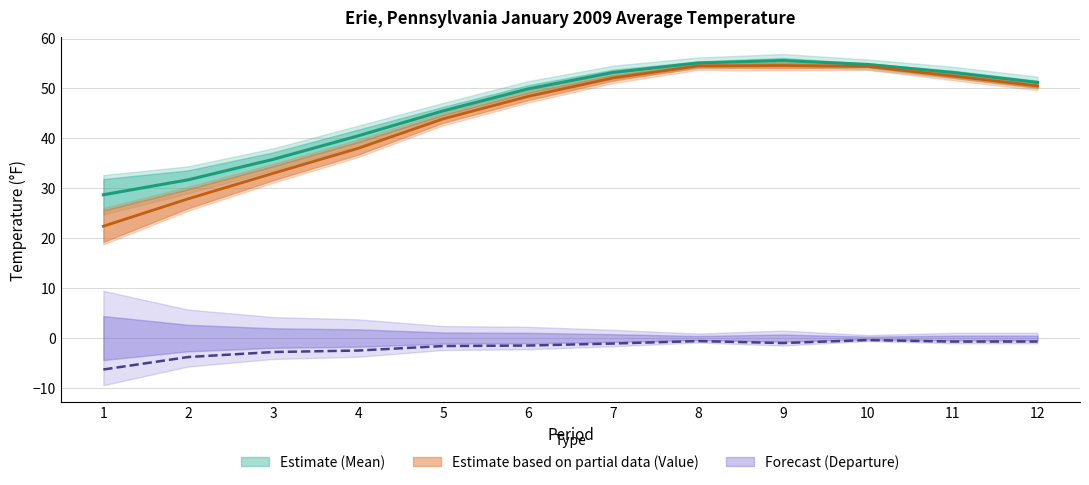

Reading right to left, extract all data points from this chart.

Value: 12=50.5	11=52.5	10=54.4	9=54.6	8=54.5	7=52.1	6=48.4	5=43.9	4=38.0	3=33.0	2=27.9	1=22.4
1991-2020 Mean: 12=51.2	11=53.2	10=54.8	9=55.6	8=55.1	7=53.2	6=49.9	5=45.5	4=40.5	3=35.8	2=31.7	1=28.7
Departure: 12=-0.7	11=-0.7	10=-0.4	9=-1.0	8=-0.6	7=-1.1	6=-1.5	5=-1.6	4=-2.5	3=-2.8	2=-3.8	1=-6.3